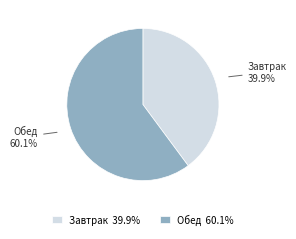

Does Завтрак account for over 50% of the chart?

No